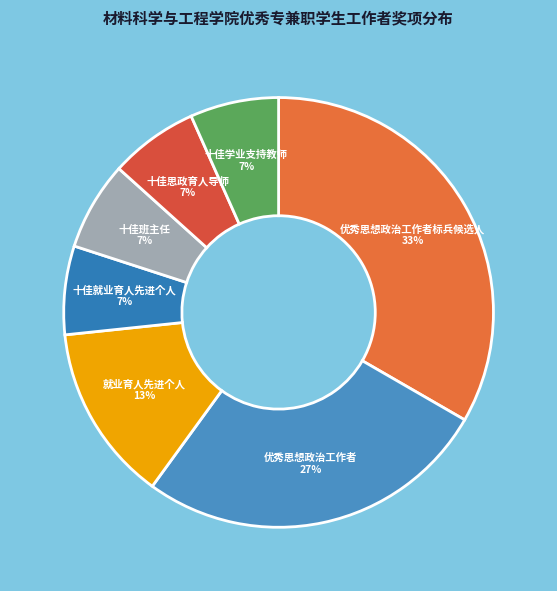

Which category has the biggest portion of the pie?

优秀思想政治工作者标兵候选人